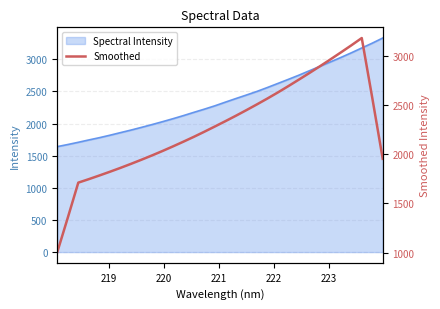

How many lines are shown in the chart?

1